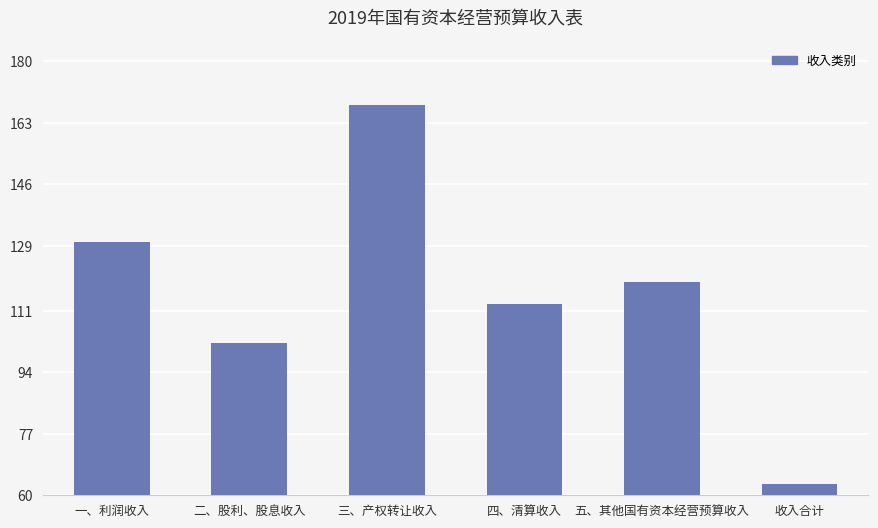

Approximately how many times larger is the value at 三、产权转让收入 compared to 二、股利、股息收入?

1.6